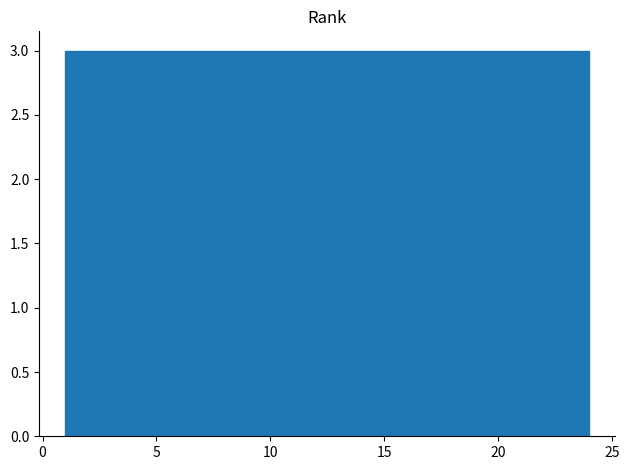

Reading left to right, list every bar in this chart as the range it spans on the x-axis followed by its height. Neither the bar edges nor the heights are printed on the chart, so give them approximately, as read against the axes.

1.0 to 4.0: 3
4.0 to 7.0: 3
7.0 to 9.5: 3
9.5 to 12.5: 3
12.5 to 15.5: 3
15.5 to 18.5: 3
18.5 to 21.0: 3
21.0 to 24.0: 3